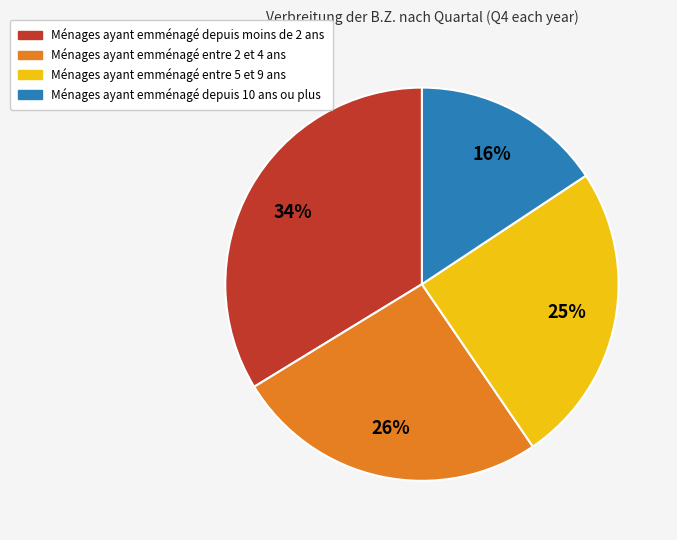

Does any single category account for the majority?

No